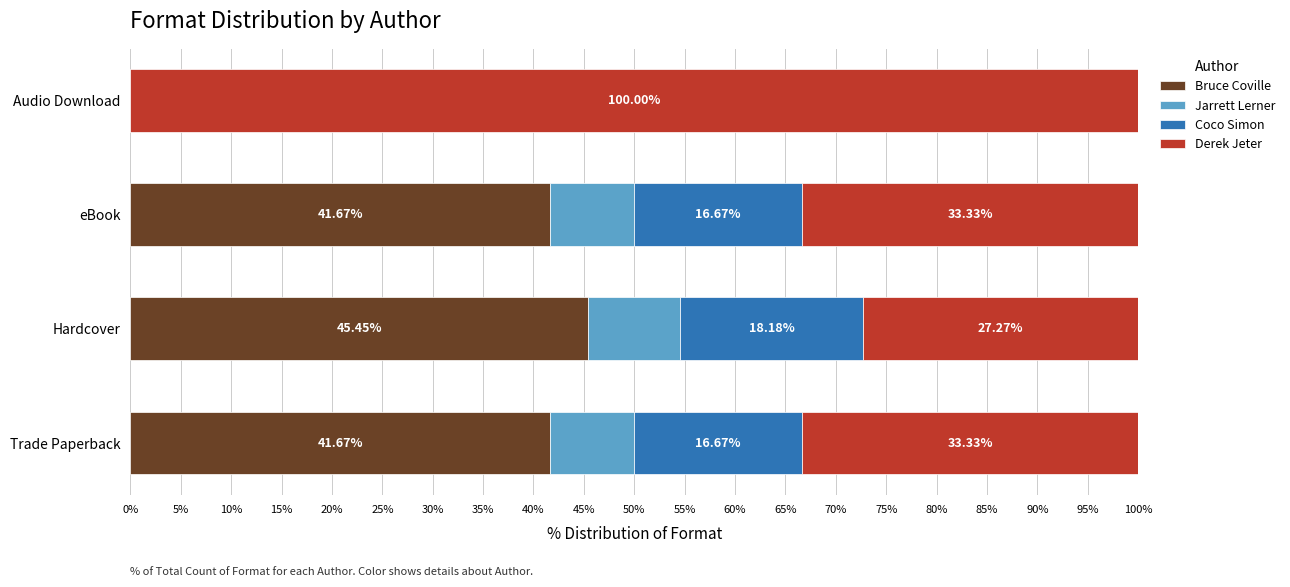

What is the total value across all series at Trade Paperback?

100.0